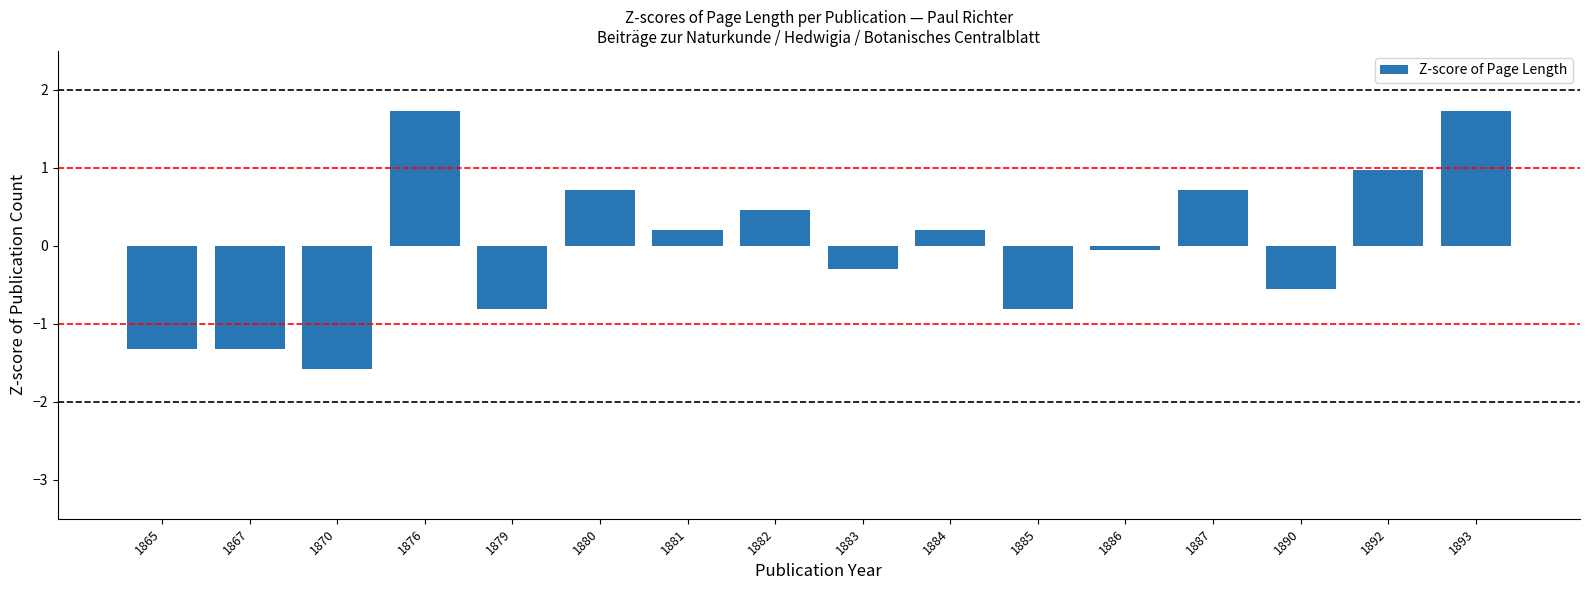

The value at 1893 is 1.2. True or false?

False